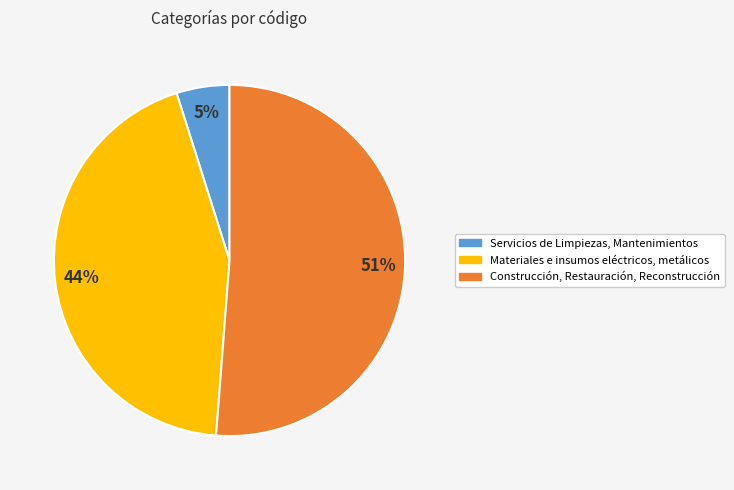

Combined, do Construcción, Restauración, Reconstrucción and Servicios de Limpiezas, Mantenimientos account for over 50%?

Yes